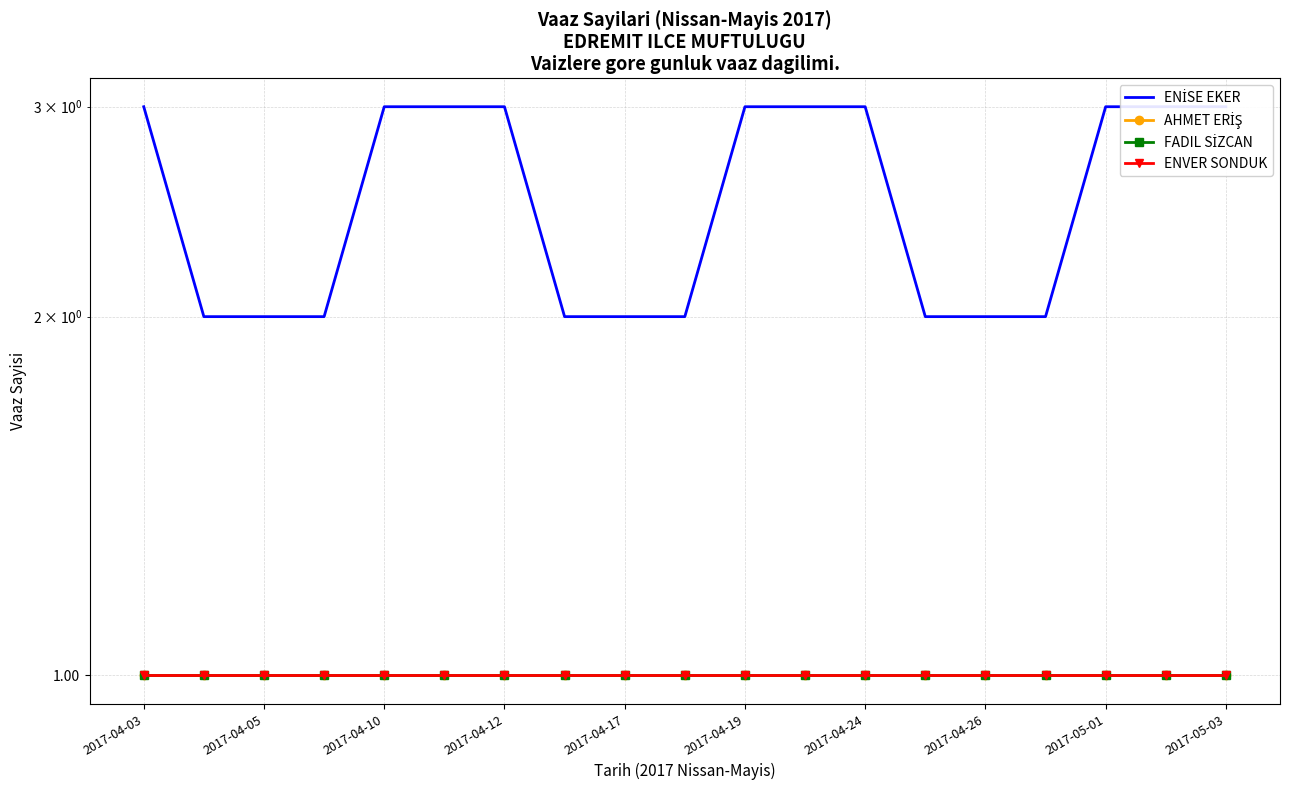

True or false: FADIL SİZCAN has more than 0 interior local peaks.

False